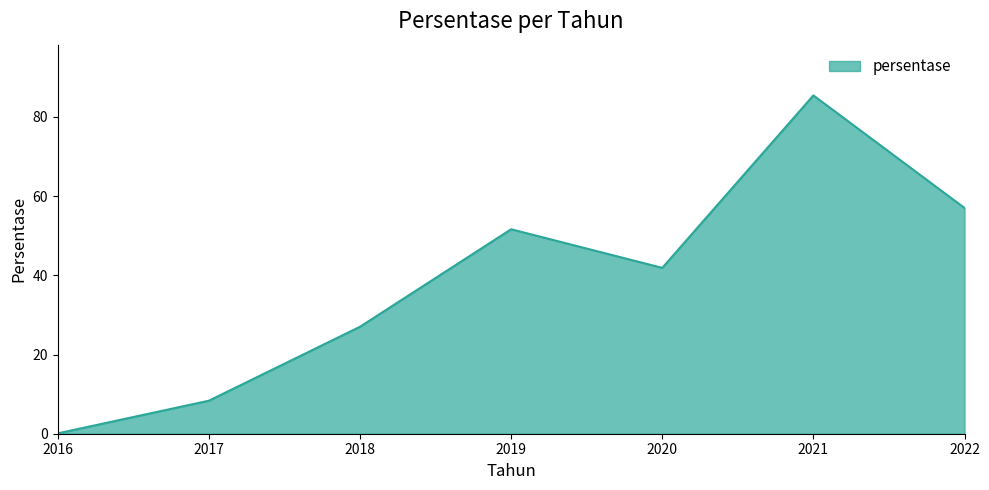

Read the value at 2017.

8.3